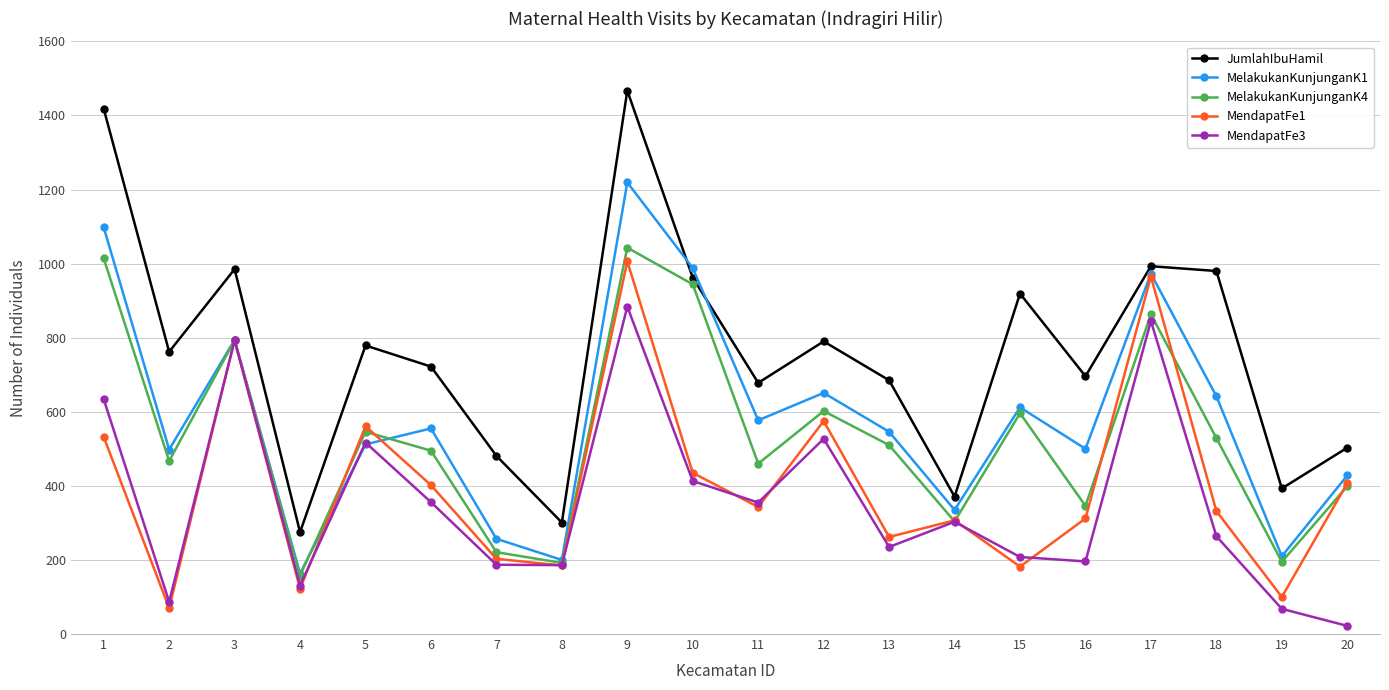

At which category is the sum across all series the highest?

9